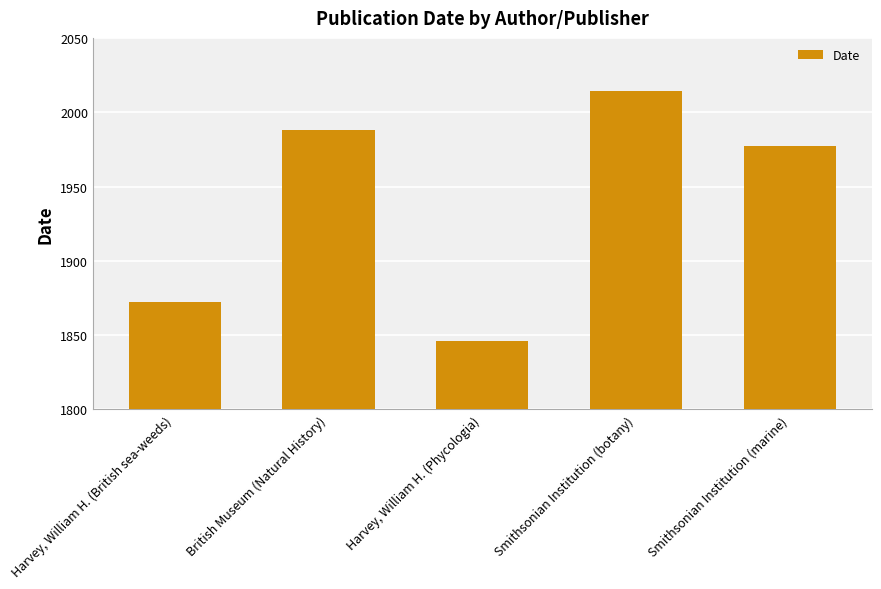

Rank the categories by value from lowest to highest.

Harvey, William H. (Phycologia), Harvey, William H. (British sea-weeds), Smithsonian Institution (marine), British Museum (Natural History), Smithsonian Institution (botany)